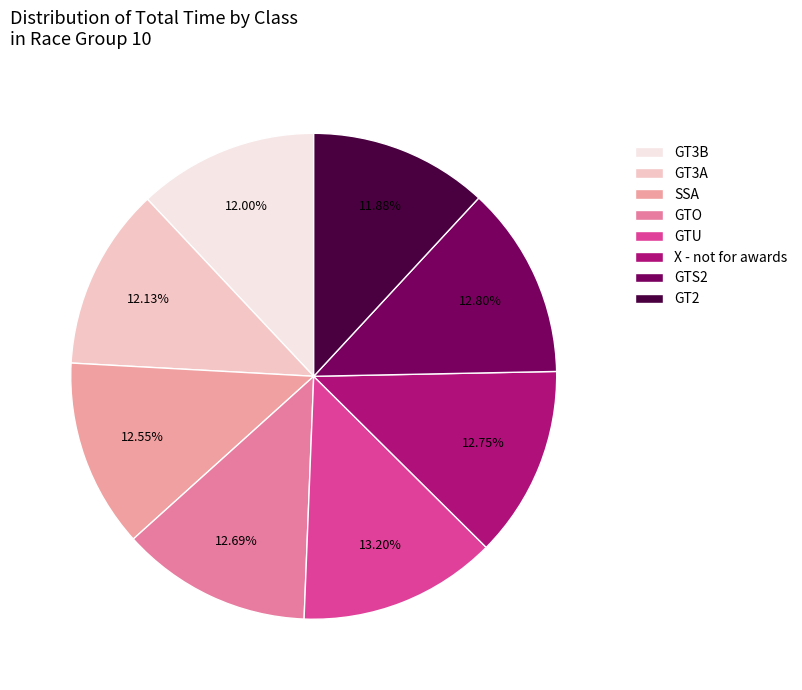

To the nearest percent, what percentage of the pie is GT3A?

12%